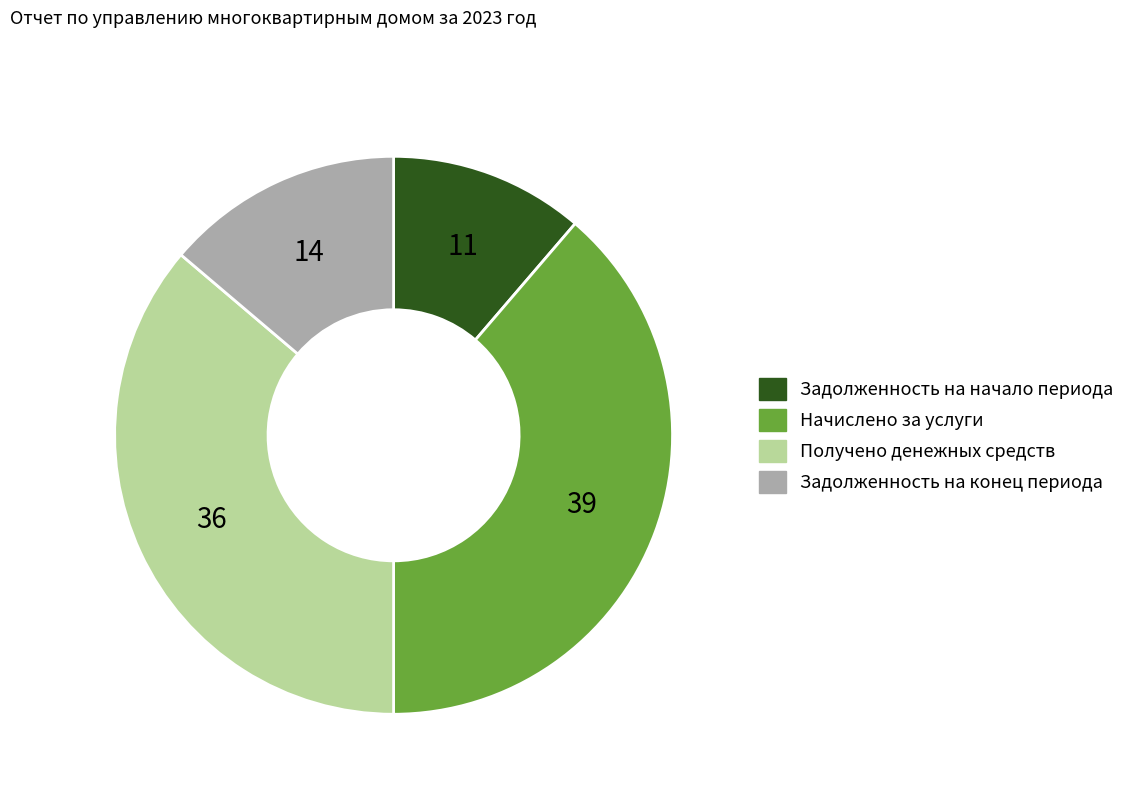

What is the largest slice in the pie chart?

Начислено за услуги